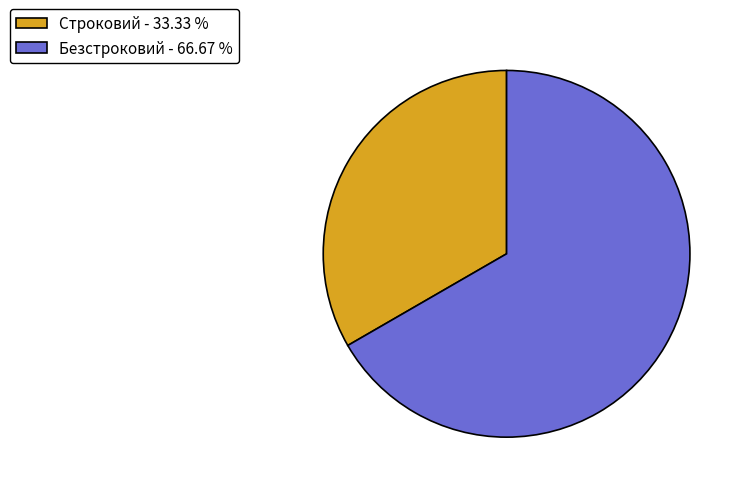

What is the majority slice?

Безстроковий